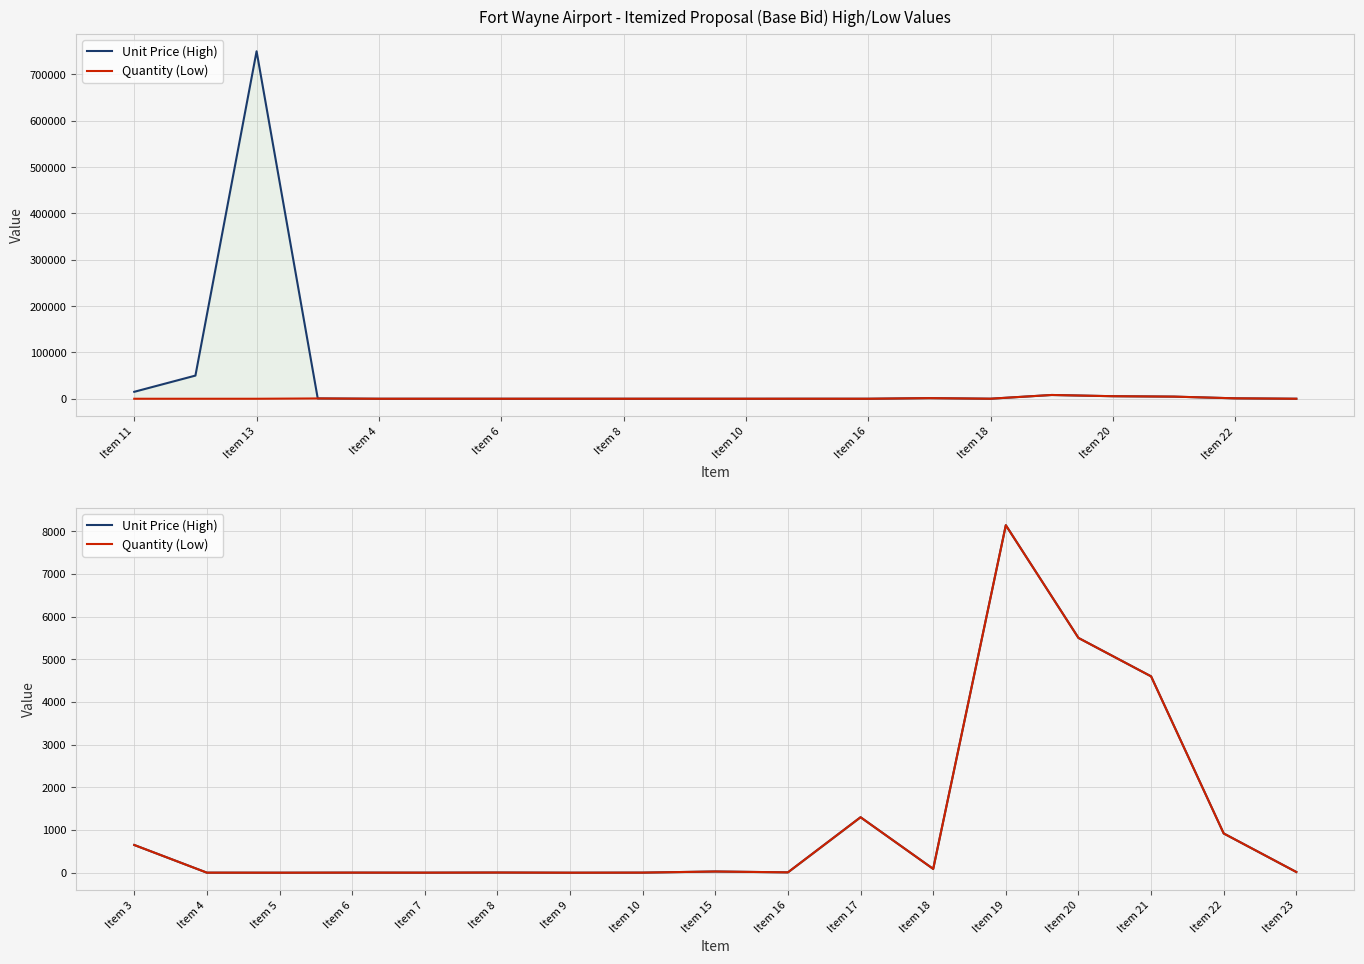

At which category does Quantity (Low) reach its first local peak?

Item 6